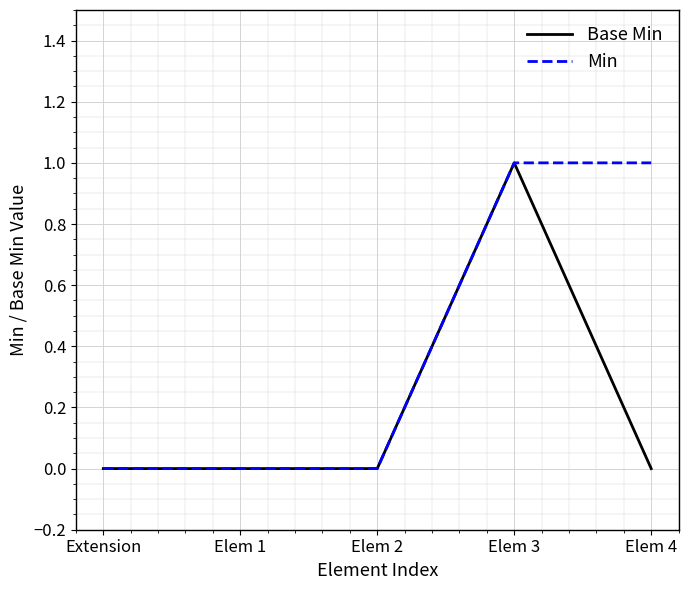

What are all the series names shown in the legend?

Base Min, Min